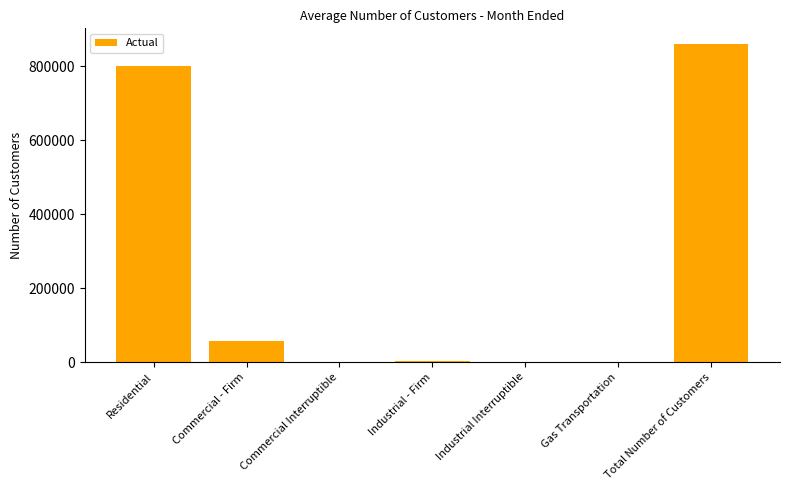

What is the sum of all values?

1719852